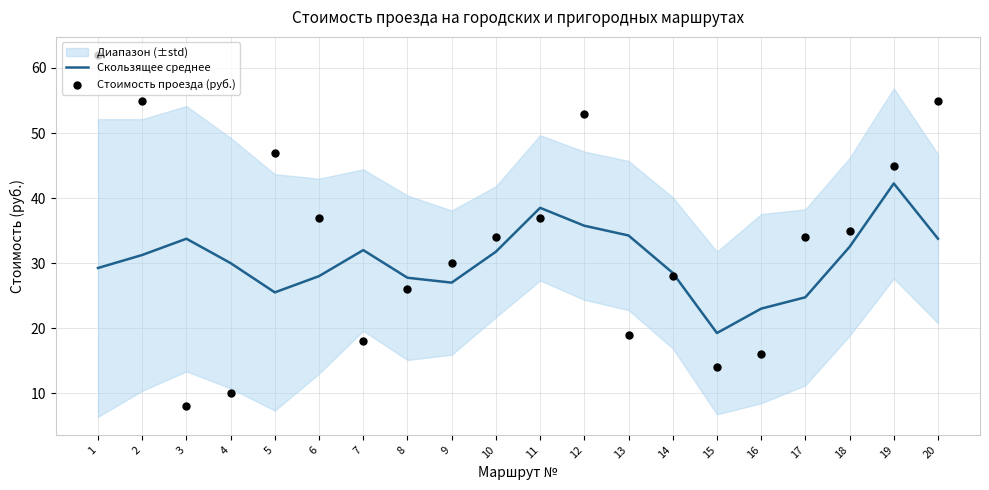

Which series reaches the maximum Y coordinate?

Стоимость проезда (руб.)